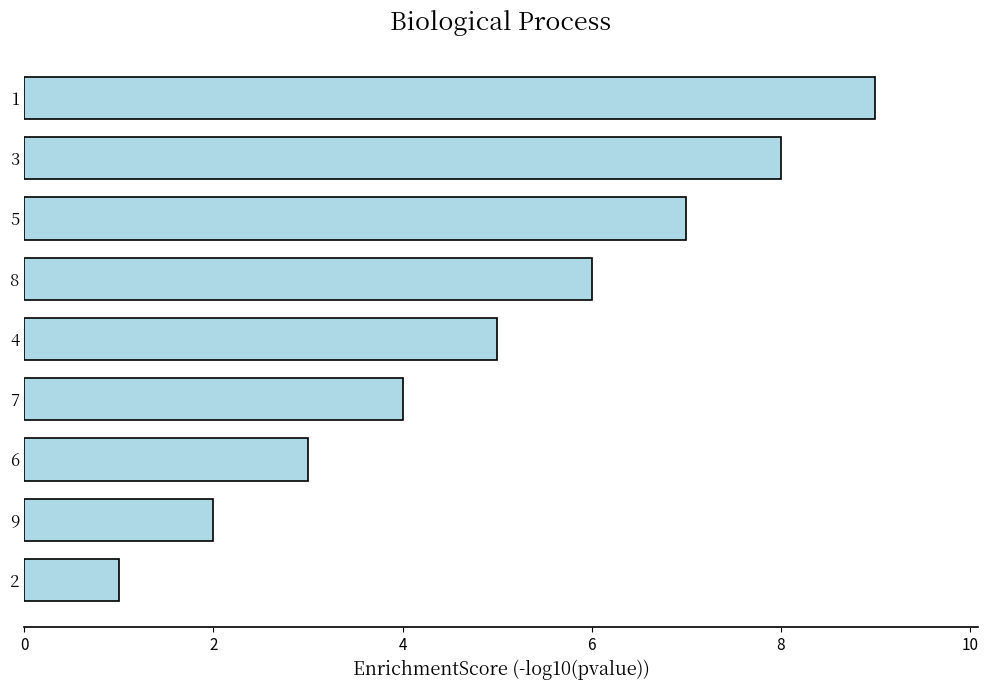

List the labels in order of value, smallest first.

2, 9, 6, 7, 4, 8, 5, 3, 1